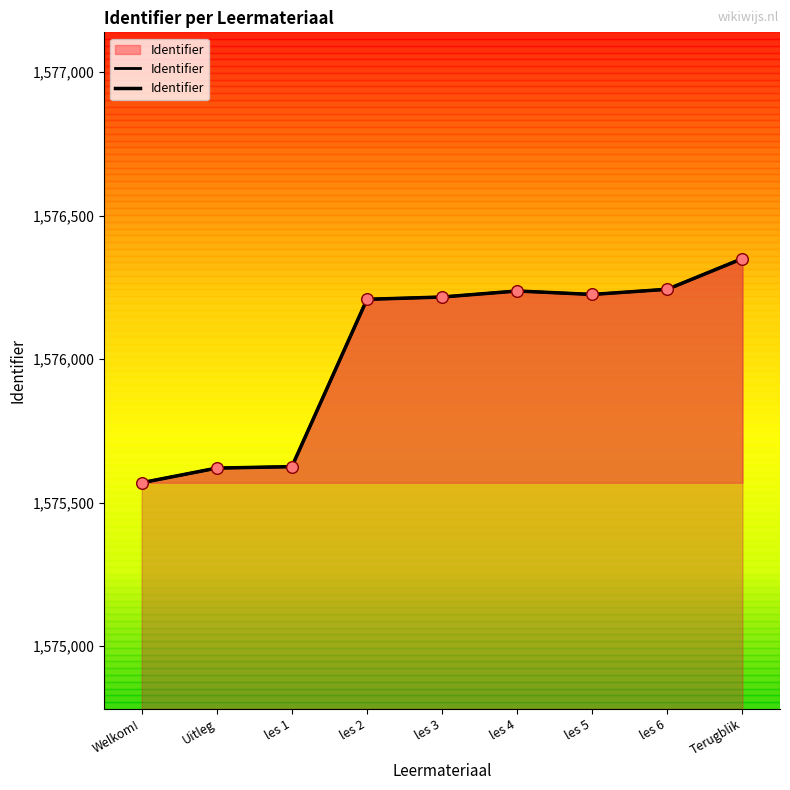

What is the ratio of the value at Uitleg to the value at les 3?

1.0